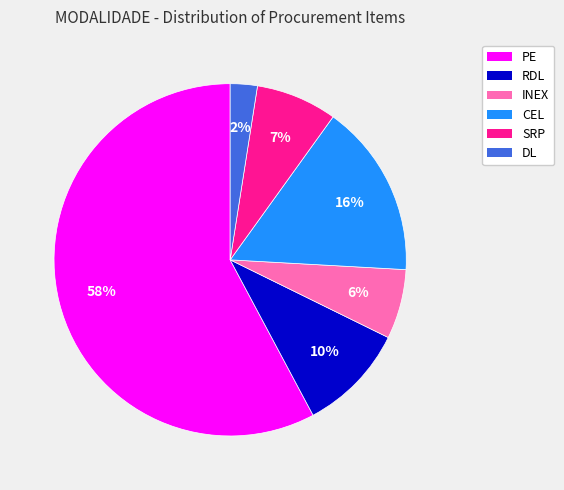

Which category has the biggest portion of the pie?

PE